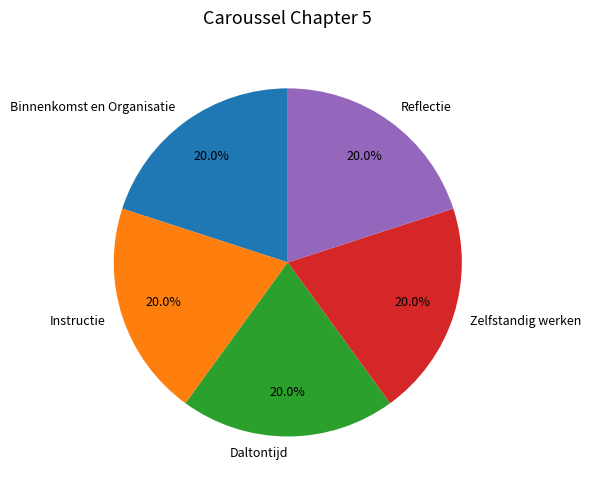

Is Binnenkomst en Organisatie the majority of the pie?

No